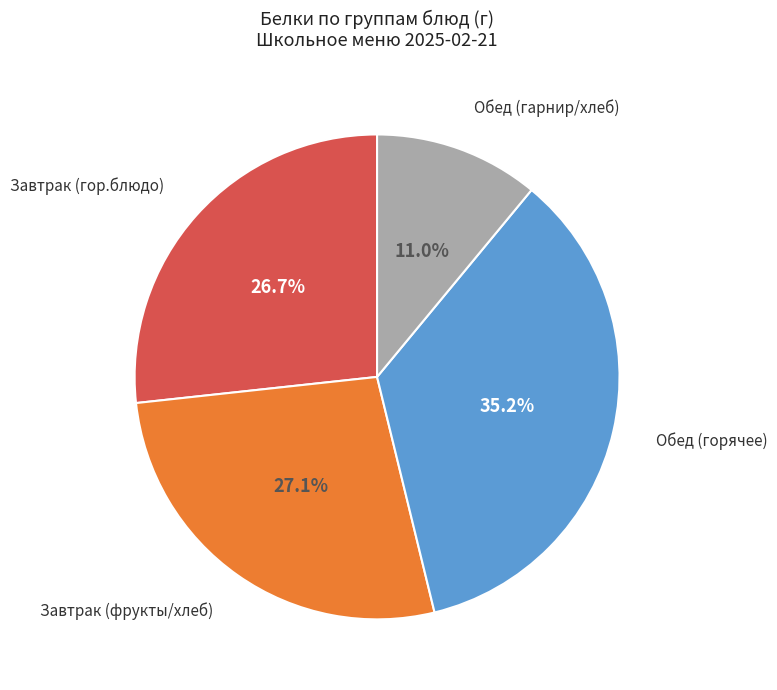

How many slices are in this pie chart?

4